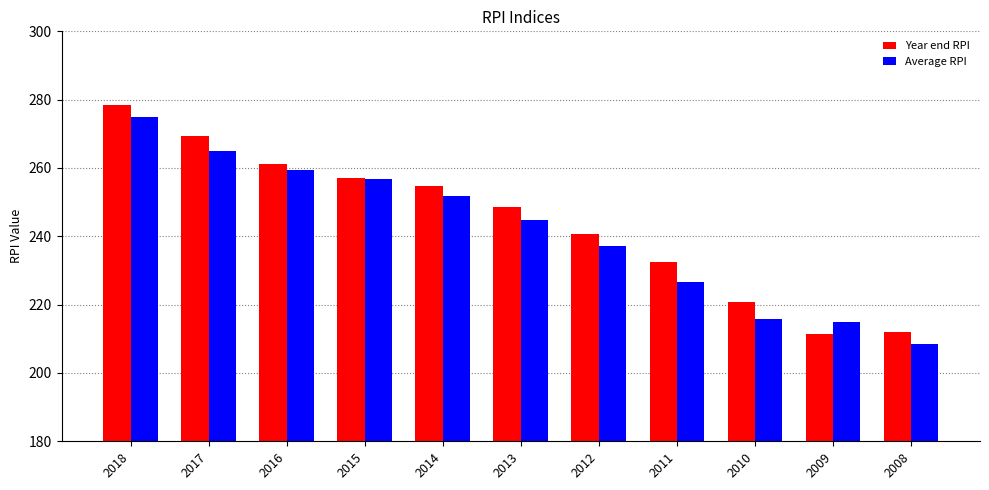

Which series has the largest total across all categories?

Year end RPI